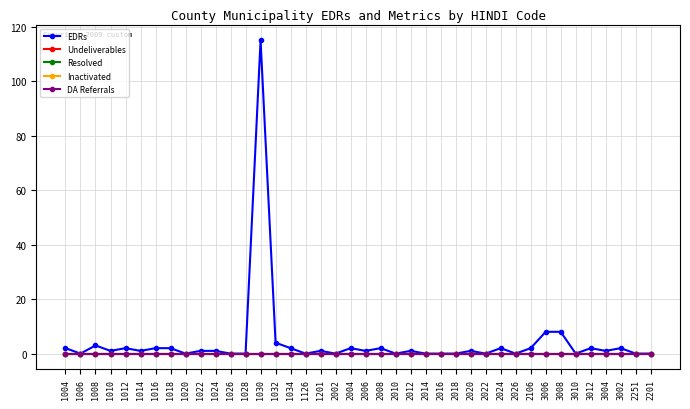

How many lines are shown in the chart?

5